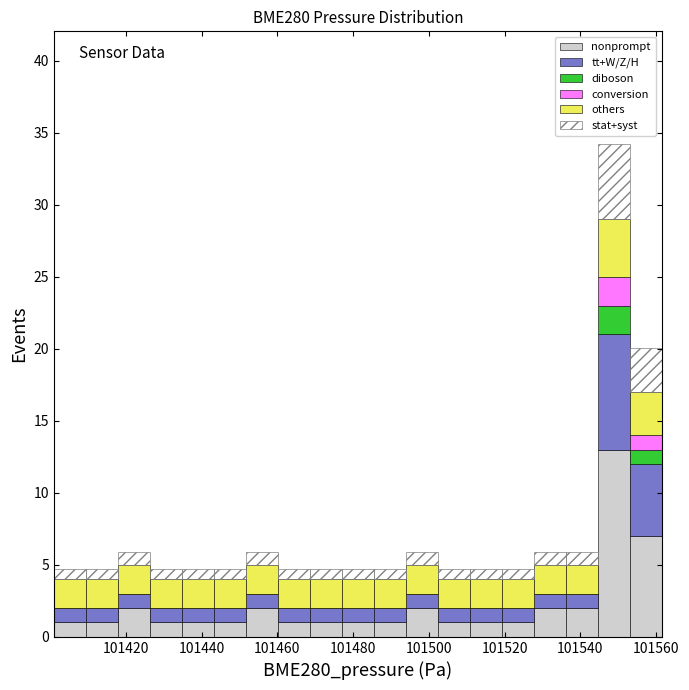

Which range on the x-axis has the tallest stacked bar (by total height)?

101544 to 101554